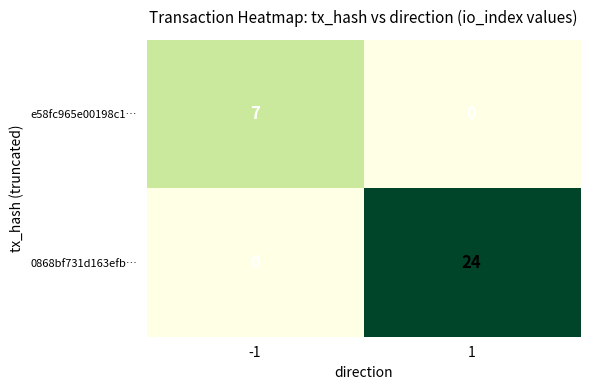

What is the maximum value for e58fc965e00198c1…?

7